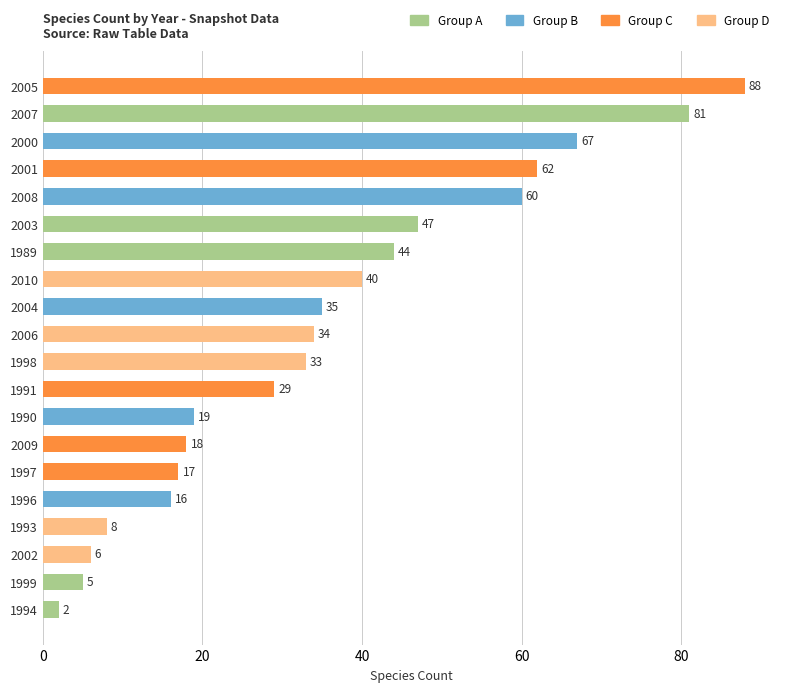

What is the sum of all values?

711